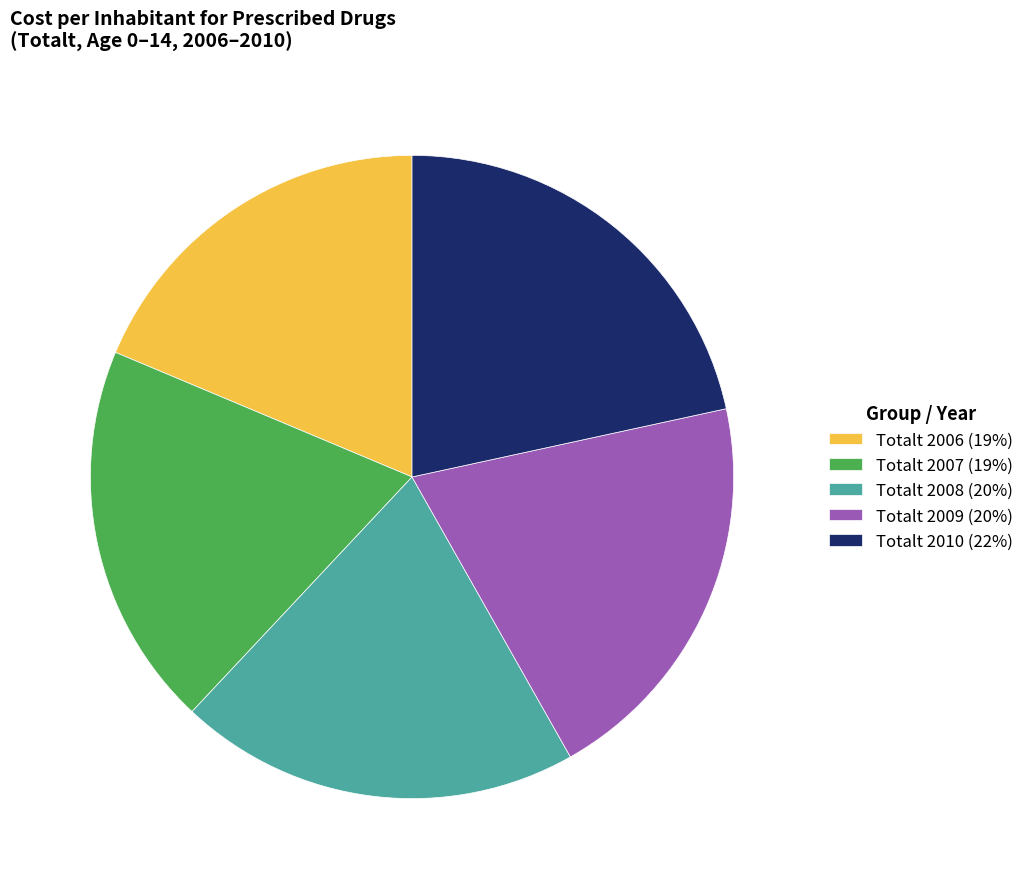

Does Totalt 2006 (19%) account for over 50% of the chart?

No